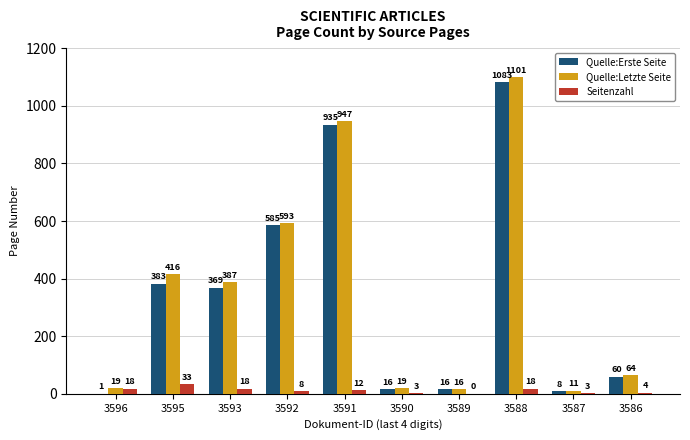

Which series has the largest total across all categories?

Quelle:Letzte Seite